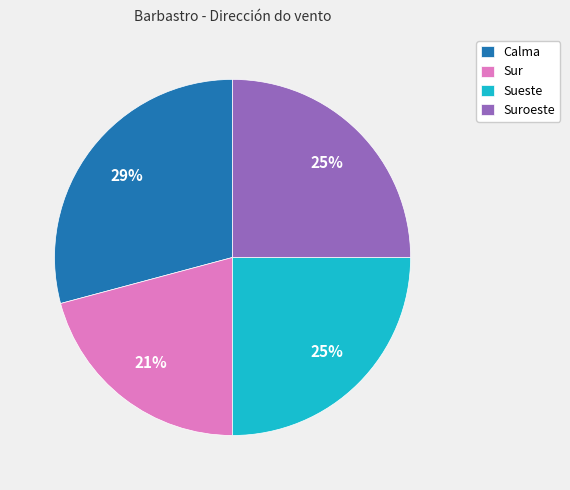

How many slices are in this pie chart?

4